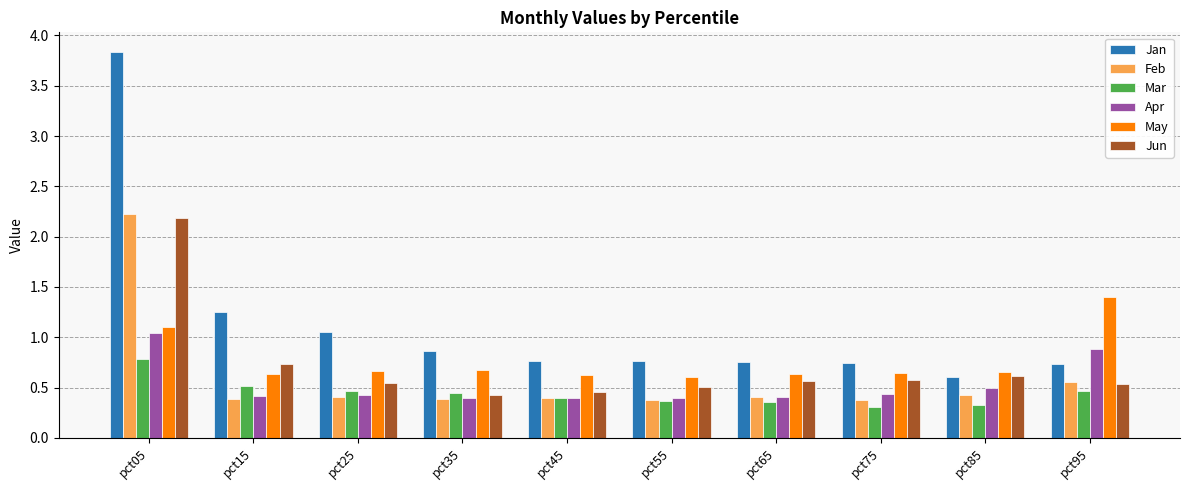

At which category does the chart reach its peak across all series?

pct05